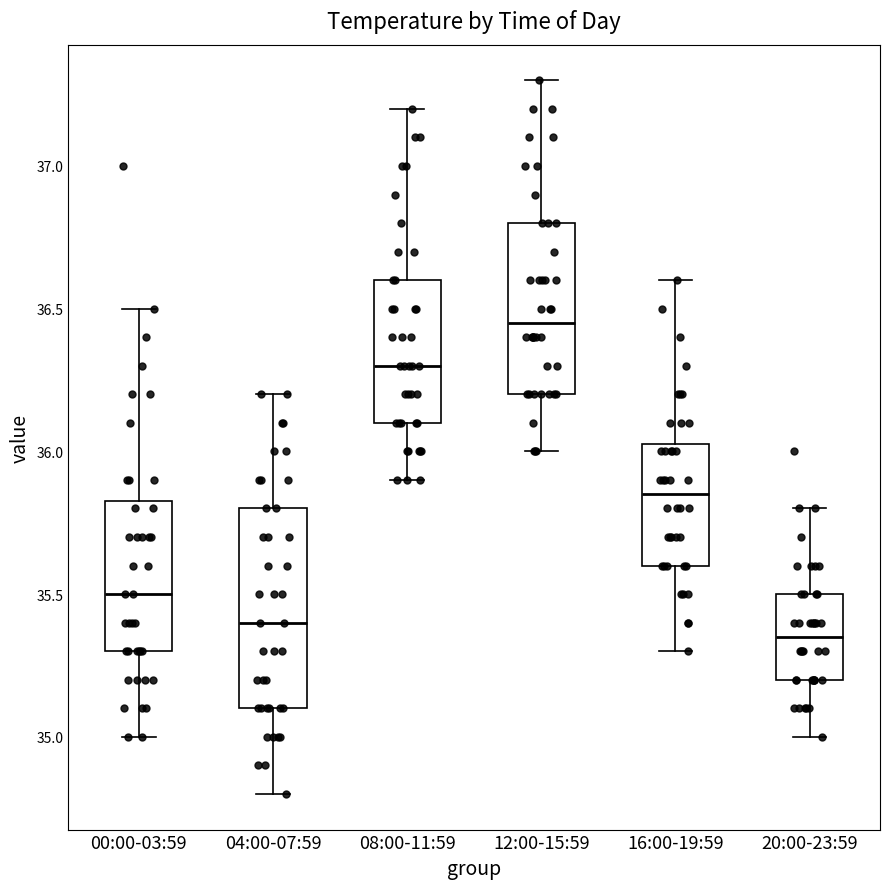

Reading left to right, read every box against the y-axis: the position of its median line, the range the box covers, and the ends of its whiskers. The values are not printed on the chart, so give them approximately, as read against the axis.

00:00-03:59: median 35.50, box 35.30 to 35.85, whiskers 35.00 to 36.50
04:00-07:59: median 35.40, box 35.10 to 35.80, whiskers 34.80 to 36.20
08:00-11:59: median 36.30, box 36.10 to 36.60, whiskers 35.90 to 37.20
12:00-15:59: median 36.45, box 36.20 to 36.80, whiskers 36.00 to 37.30
16:00-19:59: median 35.85, box 35.60 to 36.05, whiskers 35.30 to 36.60
20:00-23:59: median 35.35, box 35.20 to 35.50, whiskers 35.00 to 35.80